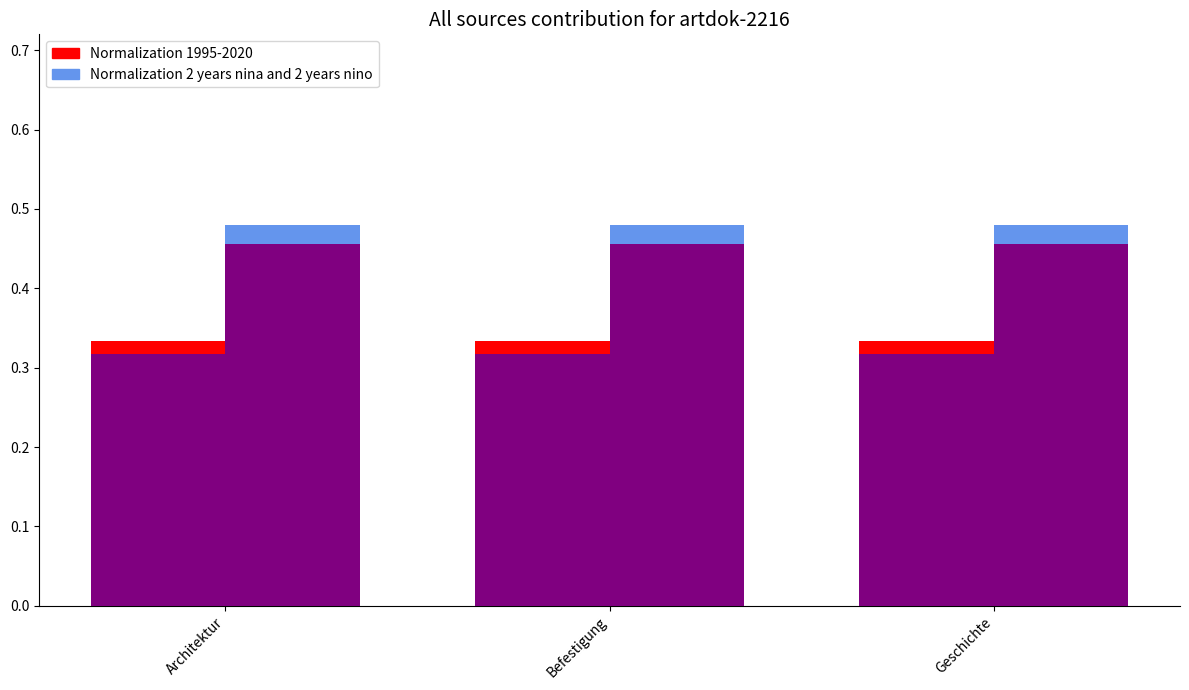

At Architektur, list the series in order from smallest to largest.

Normalization 1995-2020, Normalization 2 years nina and 2 years nino